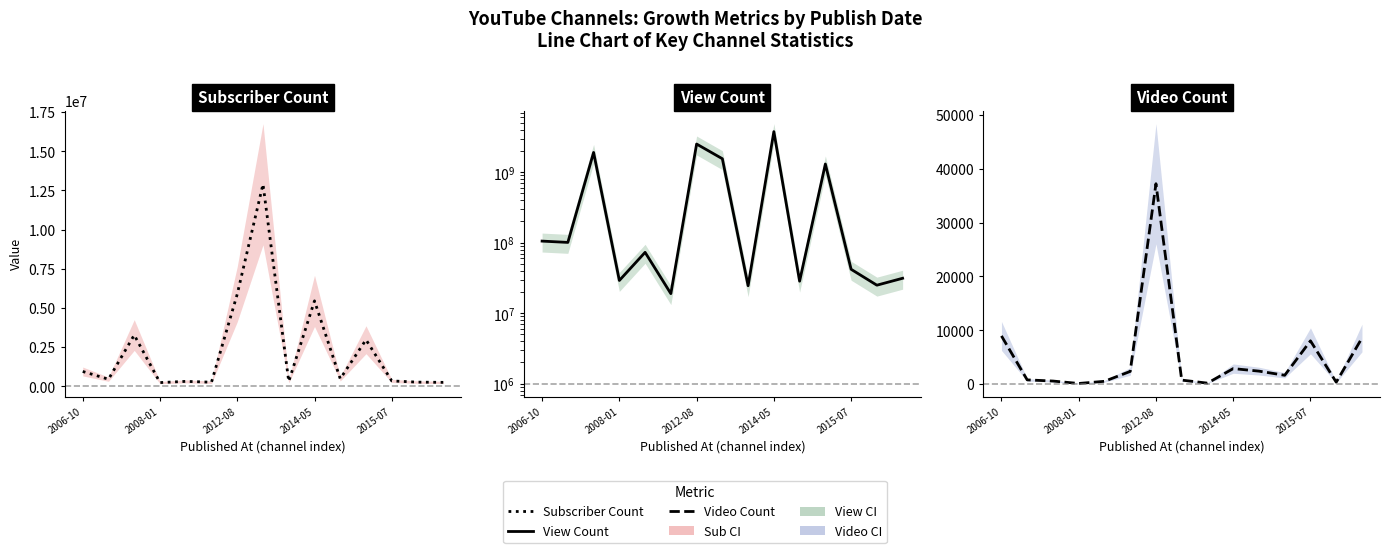

What is the sum of all Subscriber Count values?

34306000